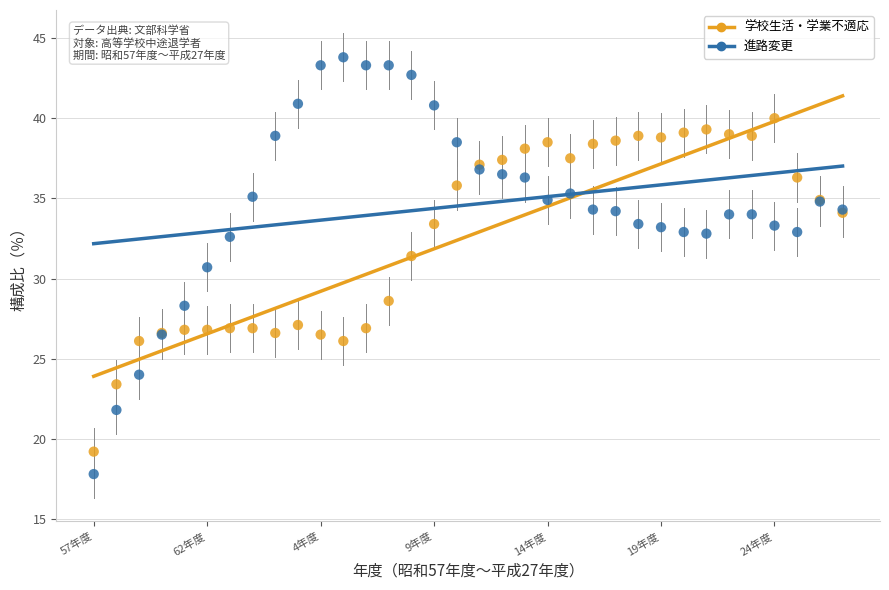

Which series has the widest spread of Y values?

進路変更